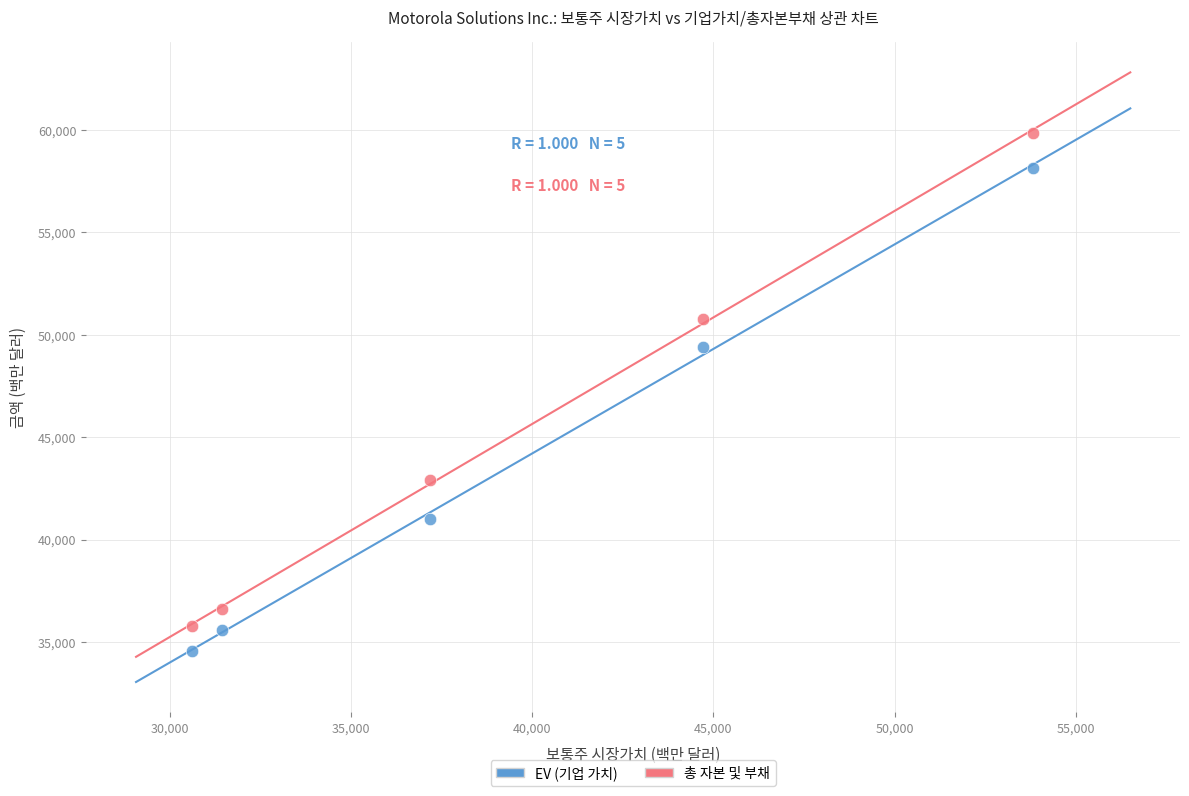

Across all data points, what is the range of X values (max minus min)?

23204